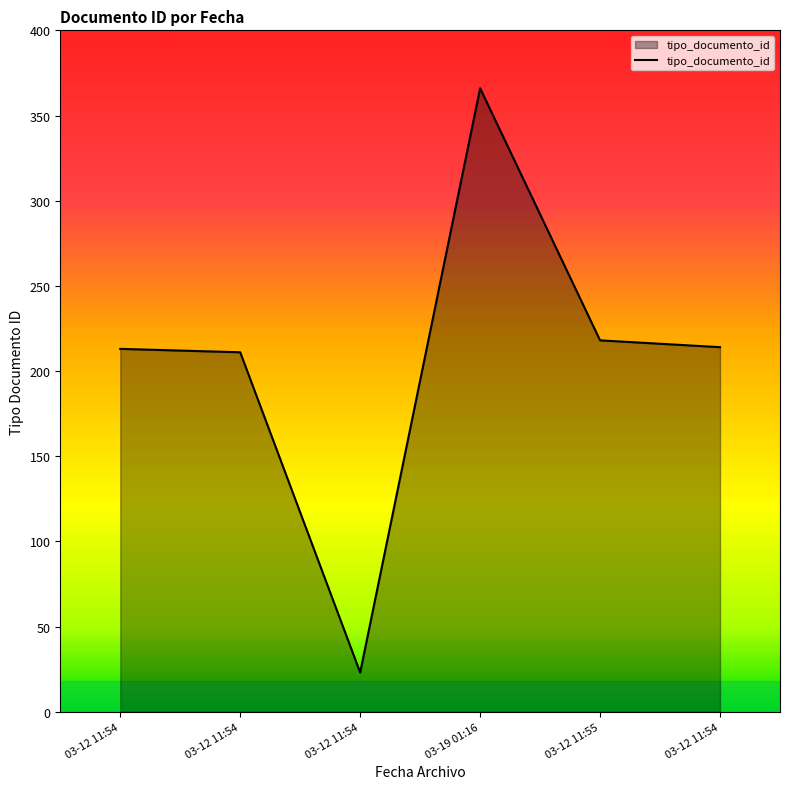

How many lines are shown in the chart?

1